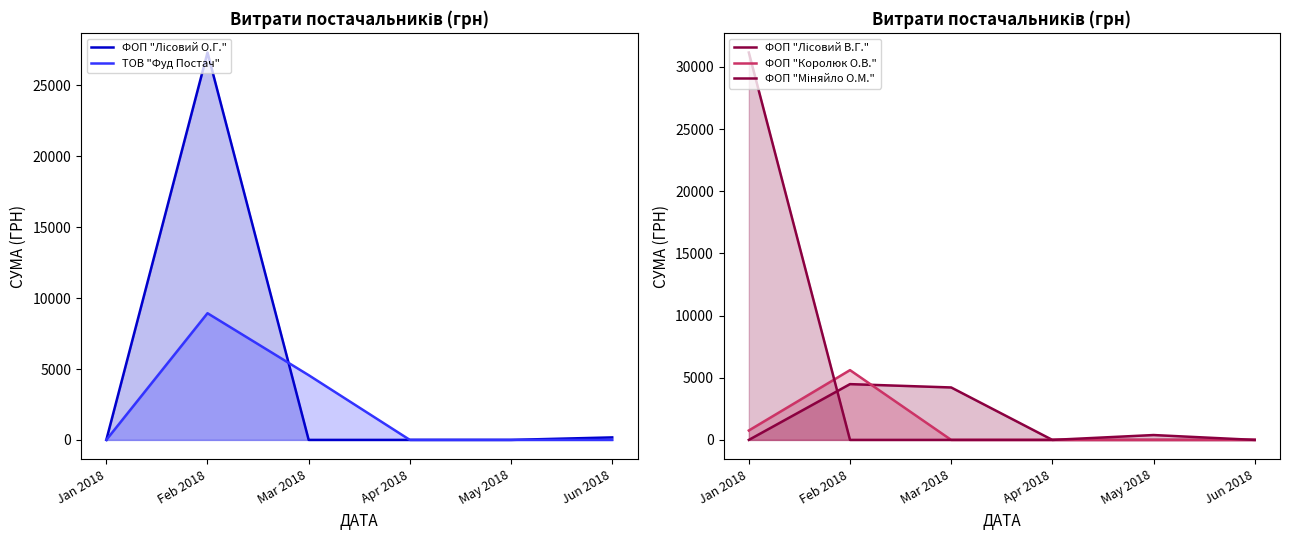

The ТОВ "Фуд Постач" series shows 7578.1 at Mar 2018. True or false?

False